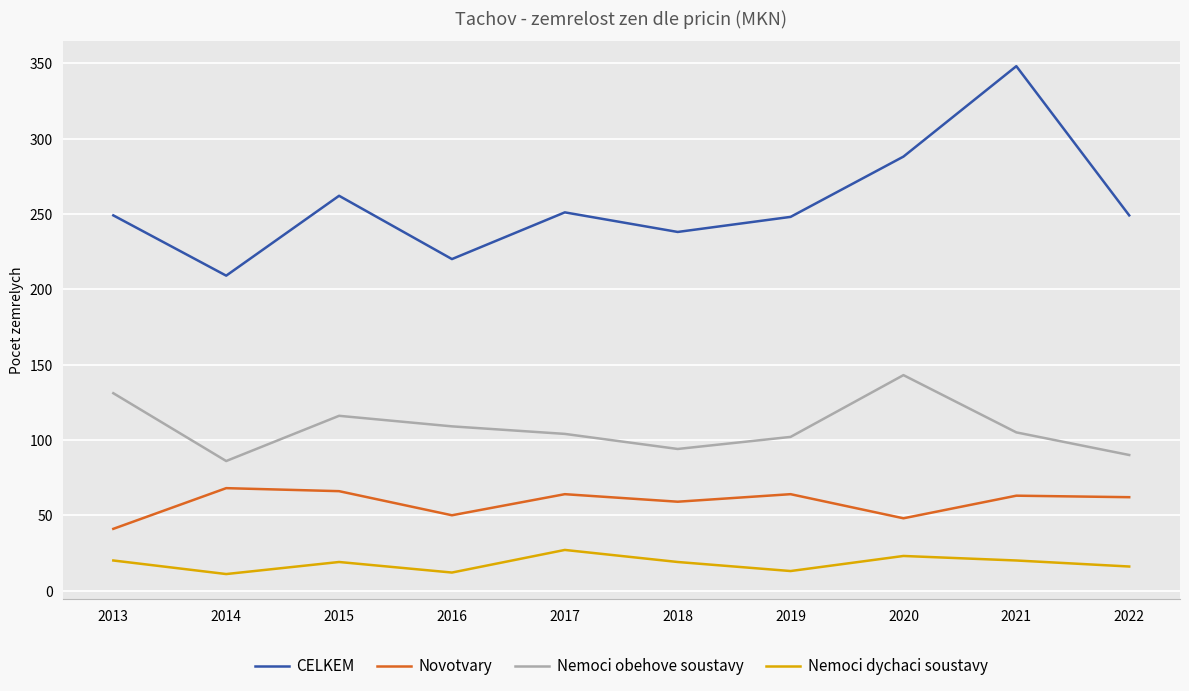

Which series has the widest spread of values?

CELKEM